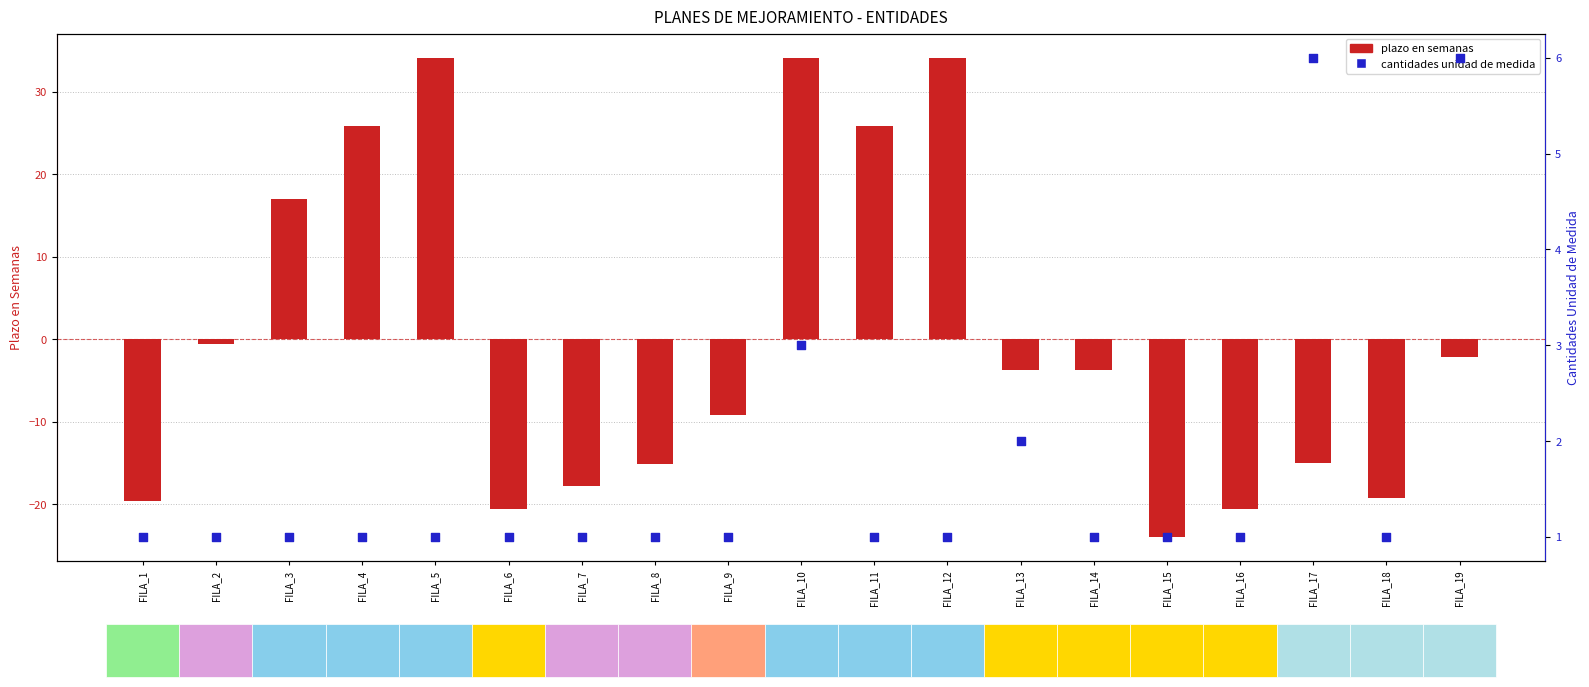

Which series has the largest total across all categories?

cantidades unidad de medida